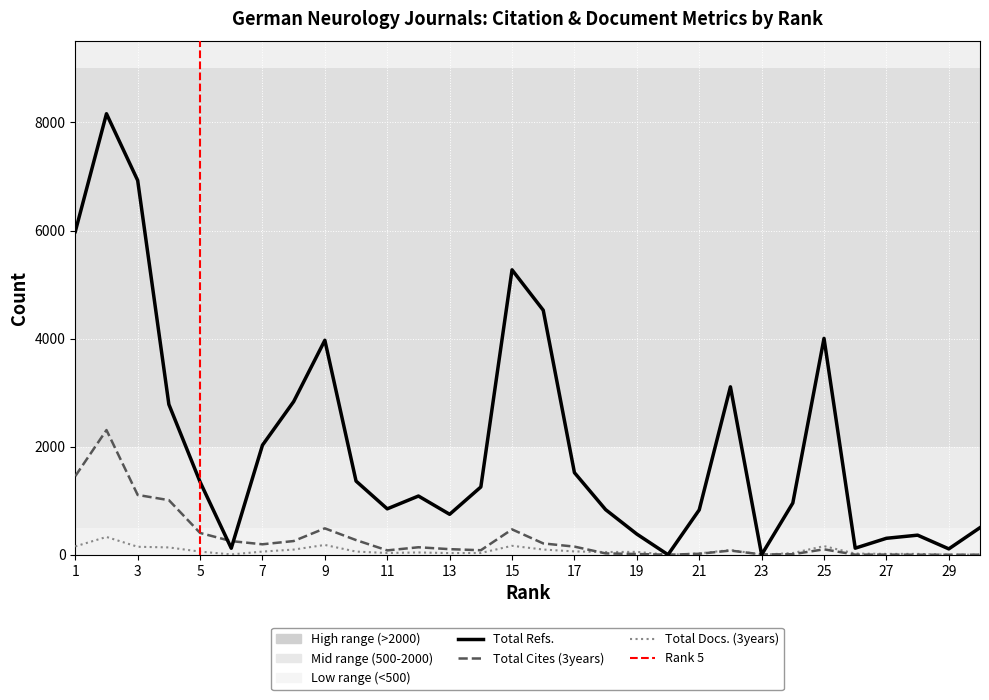

How many data points in Total Docs. (3years) are above 53?

14